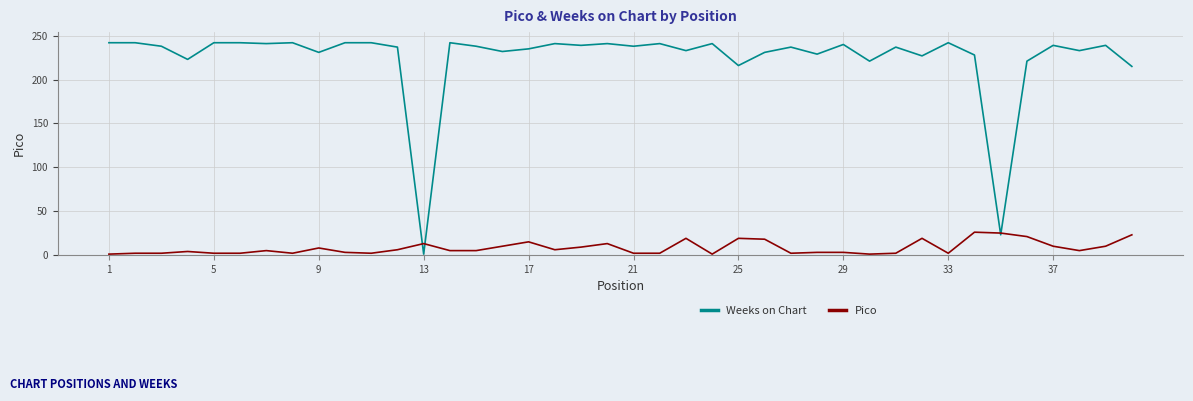

What is the maximum value for Weeks on Chart?

242